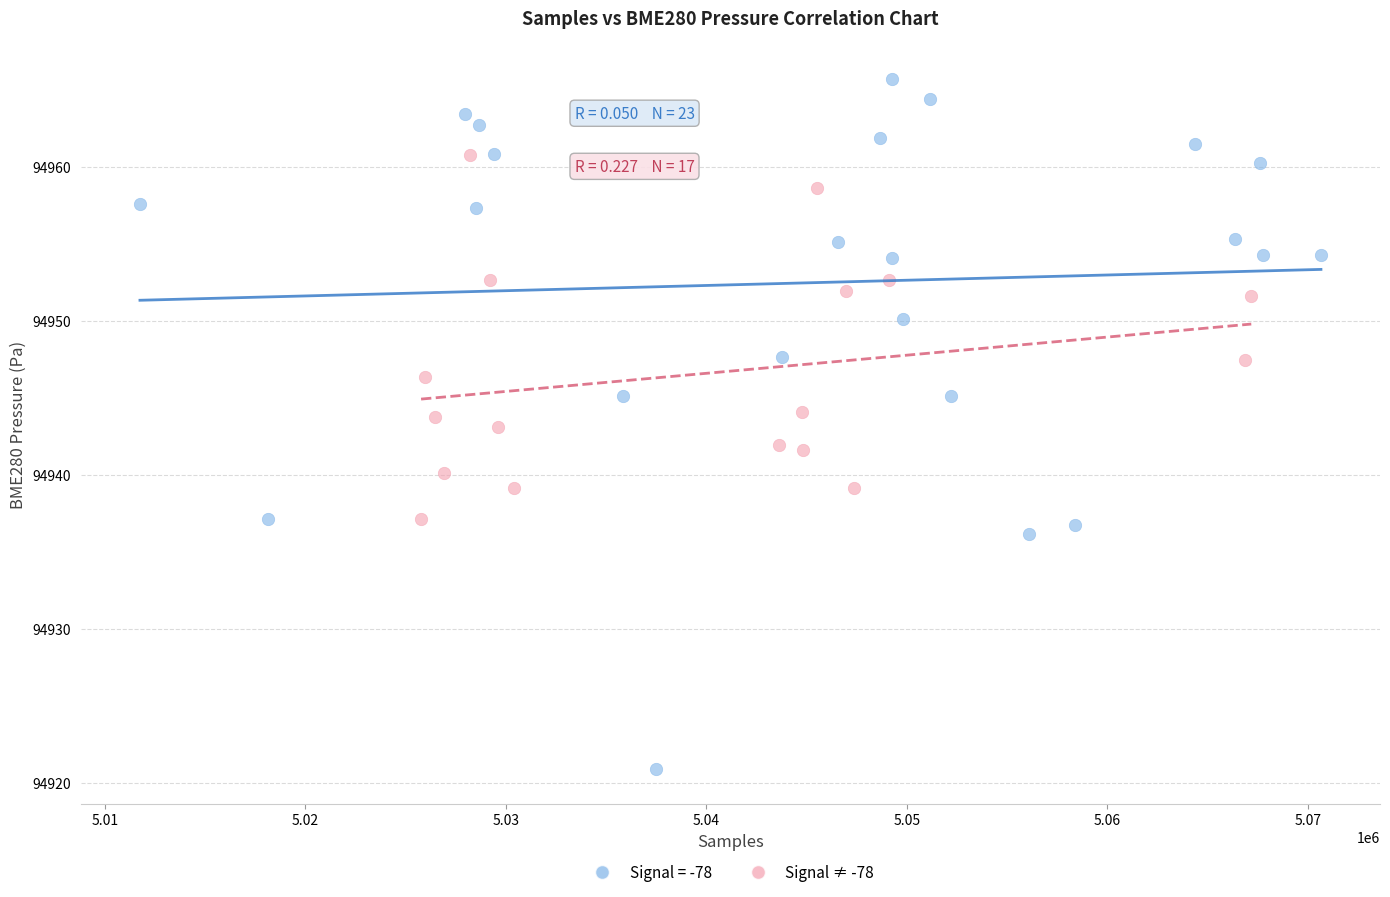

Which series reaches the maximum Y coordinate?

Signal = -78